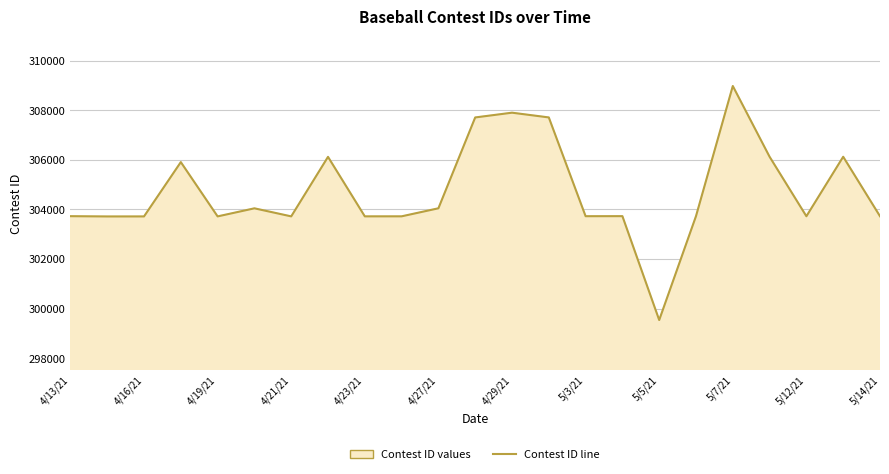

What is the average value?

304734